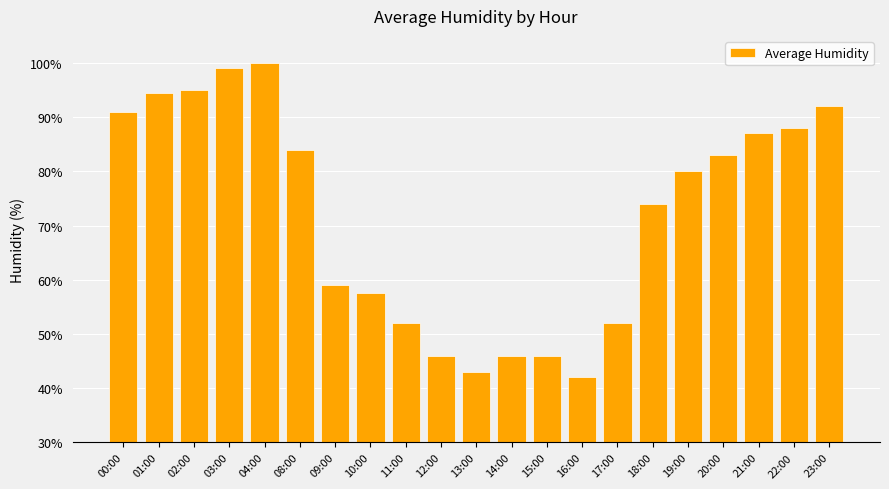

The value at 21:00 is 146.7. True or false?

False